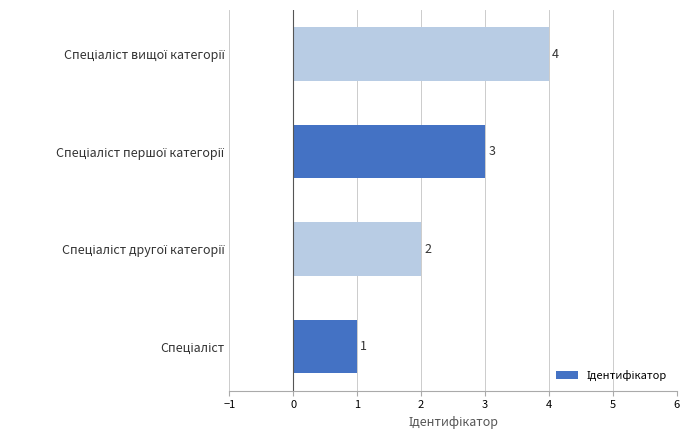

What is the sum of all values?

10